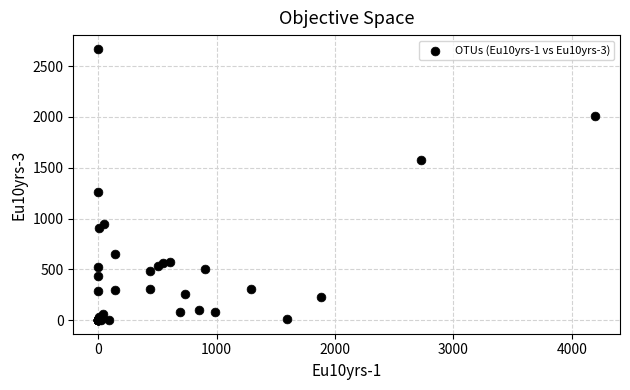

What Y value in the scatter plot is closest to 1335?

1259